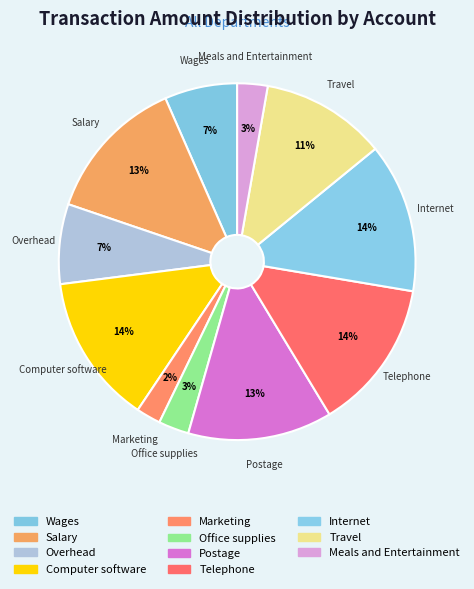

Which category has the biggest portion of the pie?

Telephone